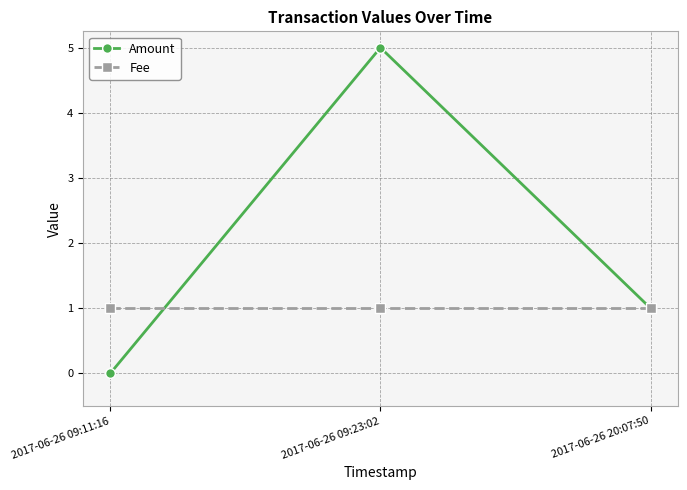

What are all the series names shown in the legend?

Amount, Fee